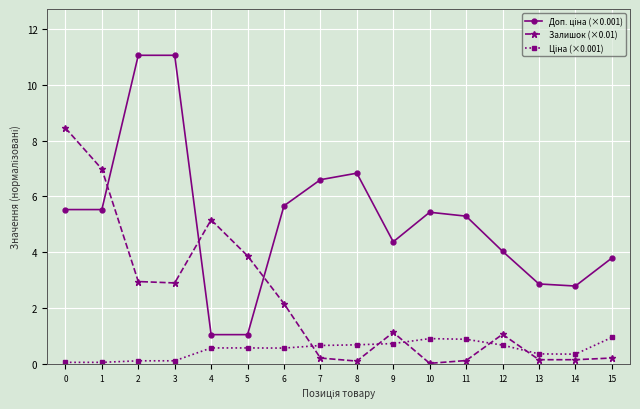

Is it true that Залишок (×0.01) equals 0.4 at 12?

False